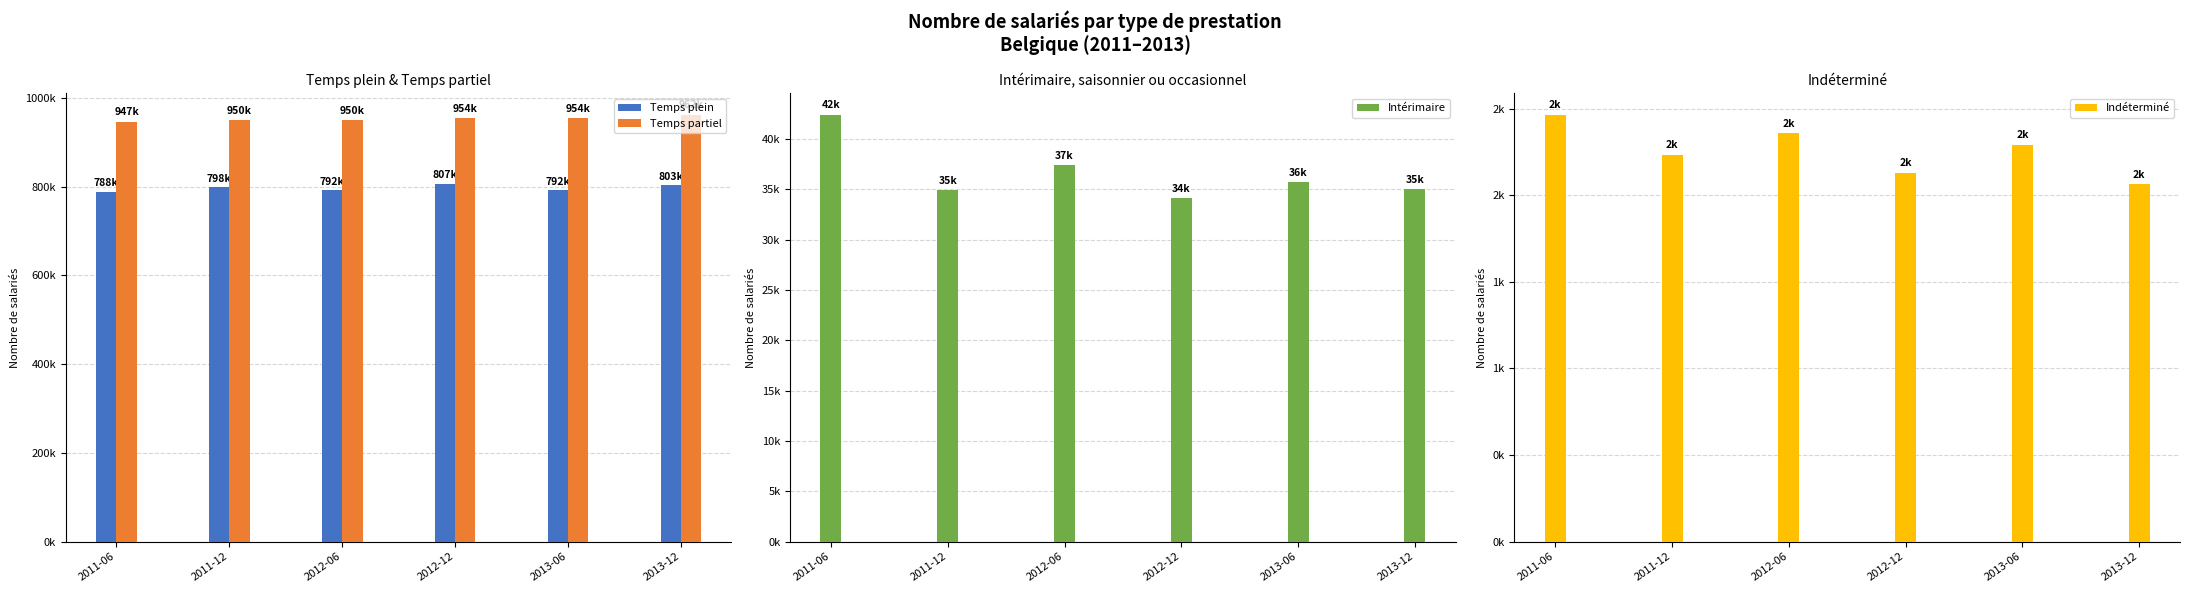

Reading left to right, transcribe all the data shown in this chart.

Temps plein: 788263	798214	792091	806513	791884	802808
Temps partiel: 946662	950081	949780	954373	954008	961897
Intérimaire: 42406	34893	37428	34137	35715	35050
Indéterminé: 2464	2234	2357	2130	2292	2063